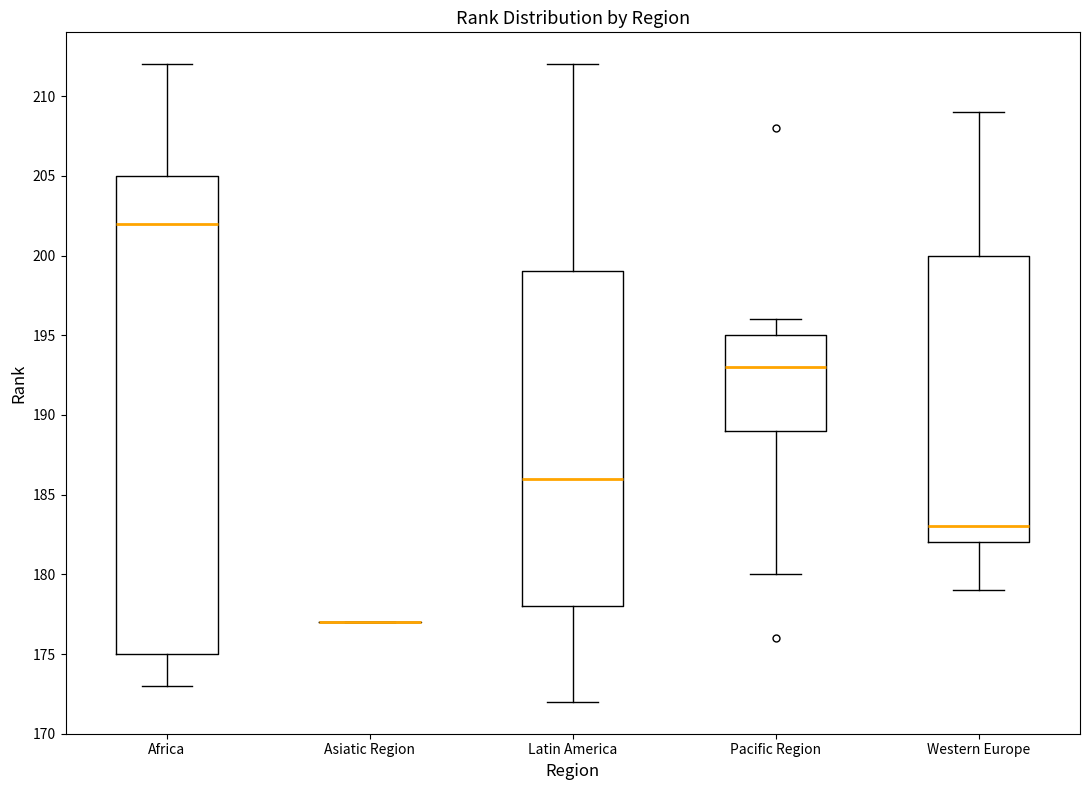

Which box is the tallest, from its lower edge to its upper edge?

Africa